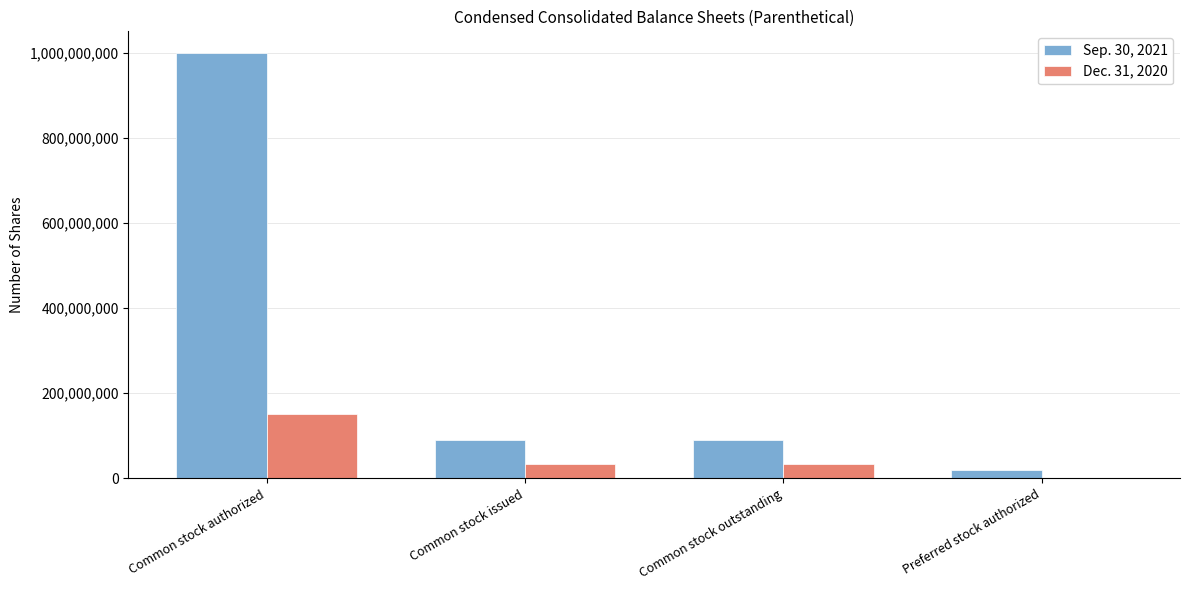

The value of Sep. 30, 2021 at Common stock issued is 90528446. True or false?

True